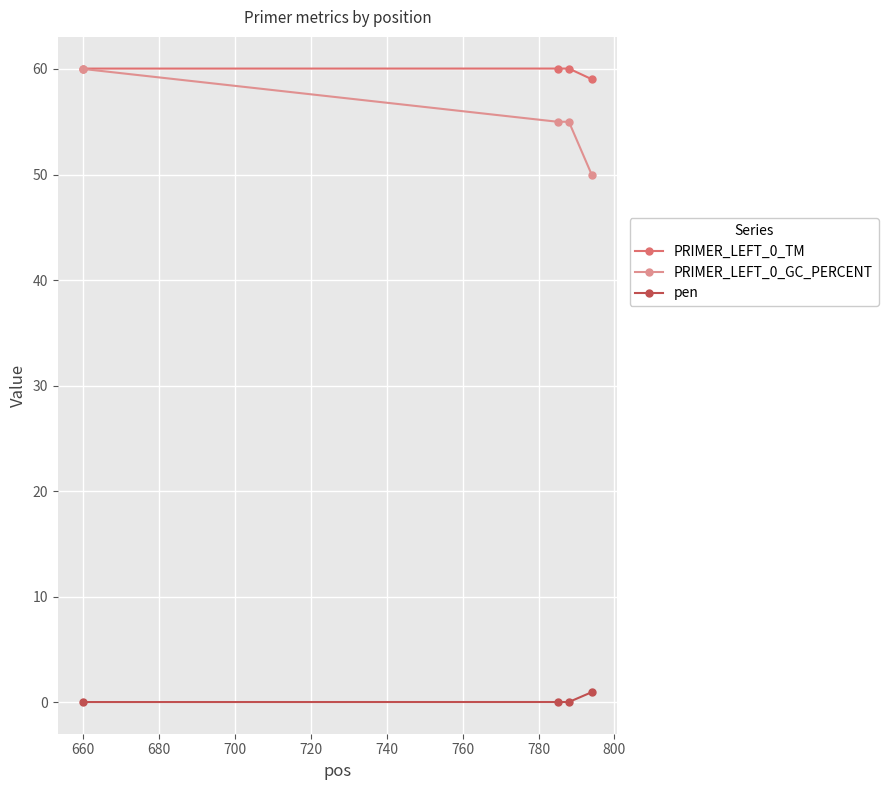

What is the value of the PRIMER_LEFT_0_TM point at the 2nd from the left?

60.0